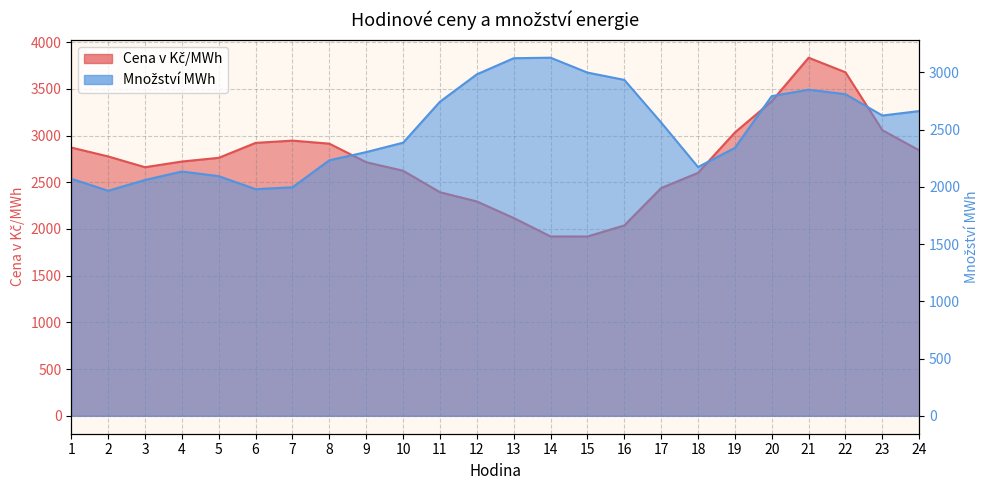

Between 15 and 22, which series saw the biggest shift?

Cena v Kč/MWh